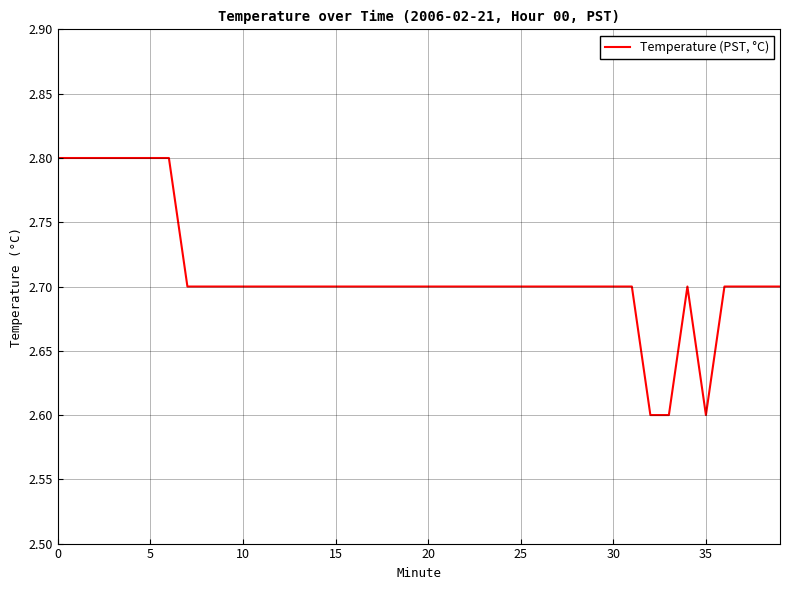

What is the smallest value displayed?

2.6